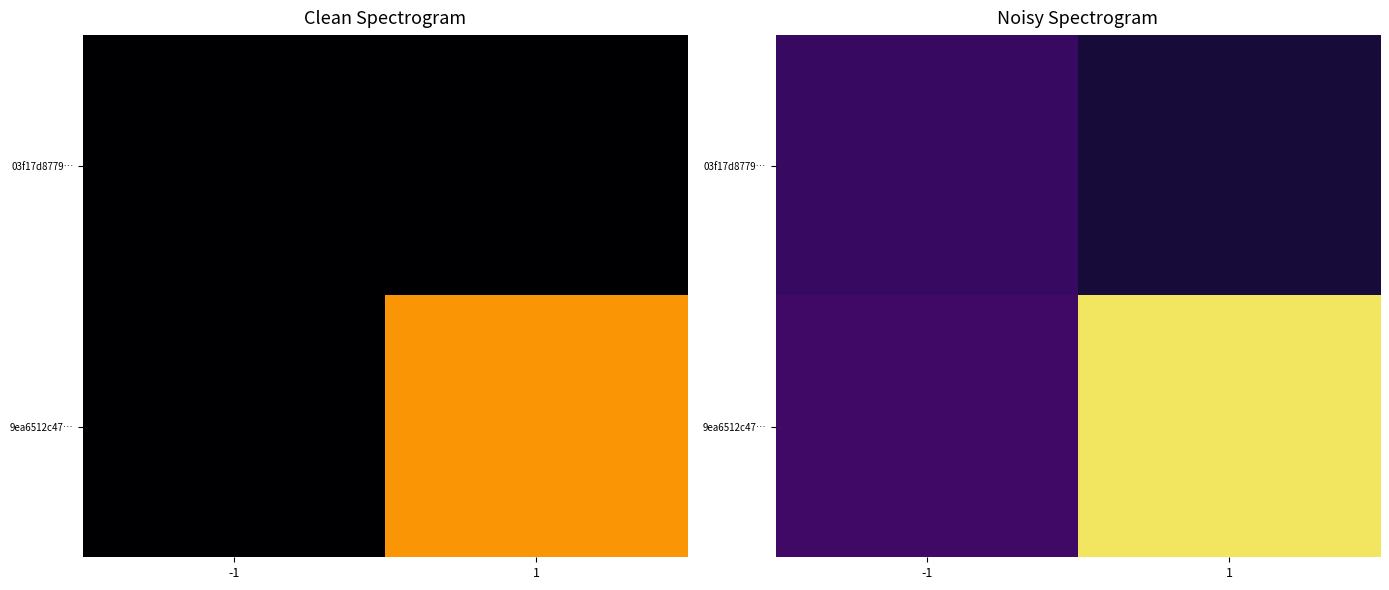

Which category has the lowest value in the 9ea6512c47… series?

-1